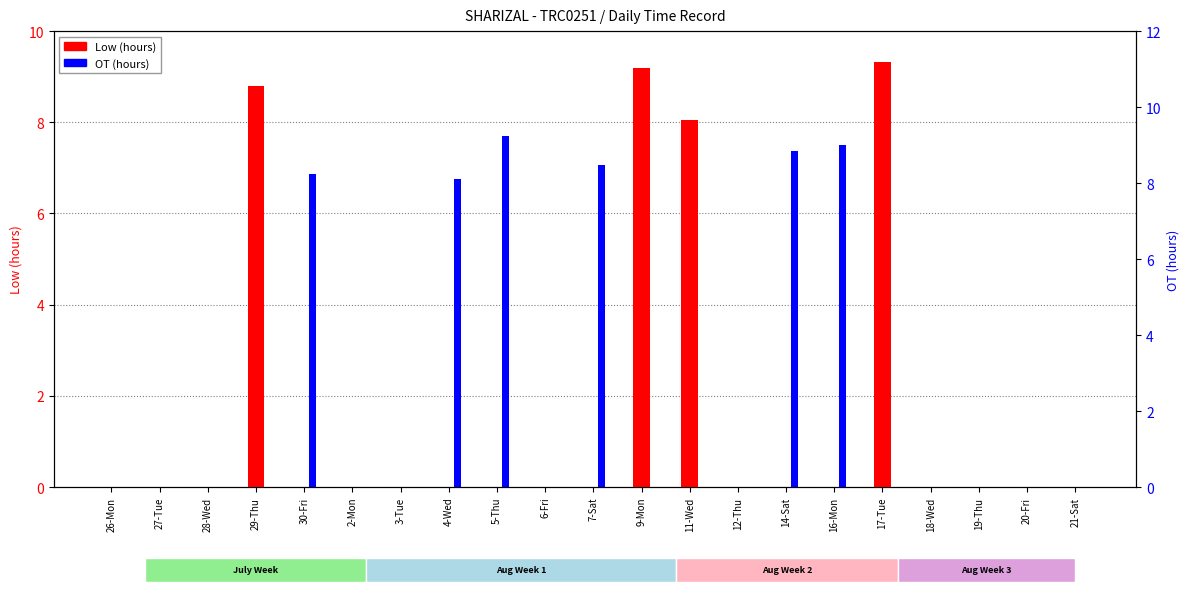

What is the maximum value shown in the chart?

9.3